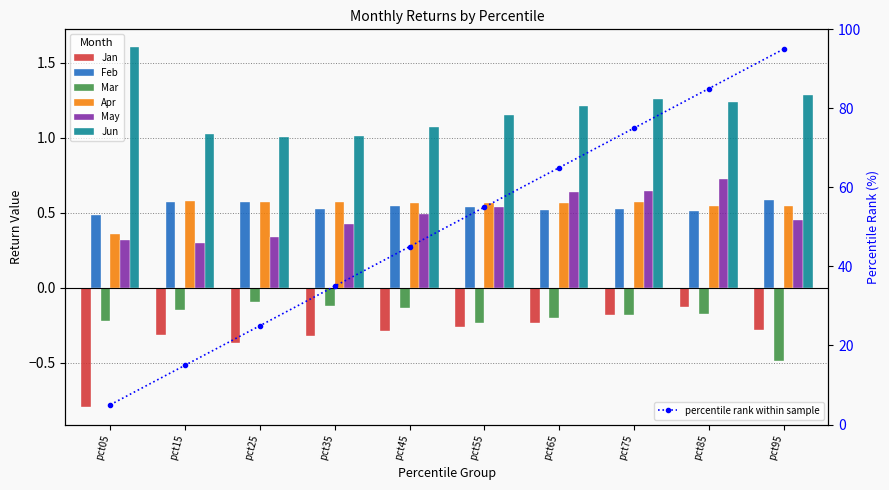

What is the value of the Jun bar at the 8th from the left?

1.3